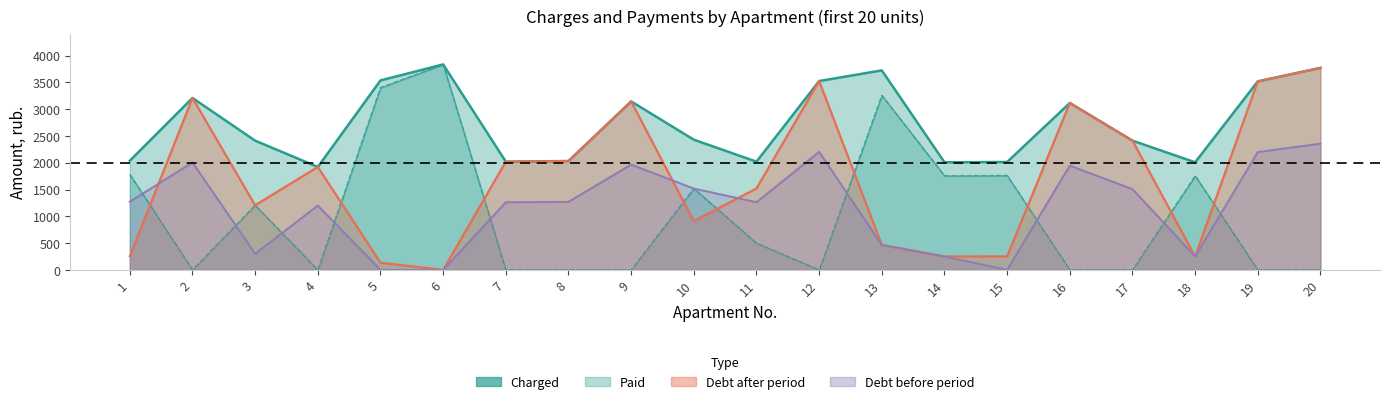

Reading left to right, extract all data points from this chart.

charged: 2037.9	3209.1	2412.6	1920.8	3537.0	3835.7	2020.3	2032.0	3144.6	2430.2	2020.3	3525.3	3724.4	2008.6	2014.5	3115.4	2412.6	2008.6	3519.4	3771.3
paid: 1783.2	0.0	1206.3	0.0	3402.8	3835.8	0.0	0.0	0.0	1518.9	500.0	0.0	3258.8	1757.6	1762.7	0.0	0.0	1757.6	0.0	0.0
debt_after: 254.7	3209.1	1206.3	1920.8	134.3	0.0	2020.3	2032.0	3144.6	911.3	1520.3	3525.3	465.6	251.1	251.8	3115.4	2412.6	251.1	3519.4	3771.3
debt_before: 1273.7	2005.7	301.6	1200.5	0.0	0.0	1262.7	1270.0	1965.4	1518.9	1262.7	2203.3	465.6	251.1	0.0	1947.1	1507.9	251.1	2199.7	2357.1